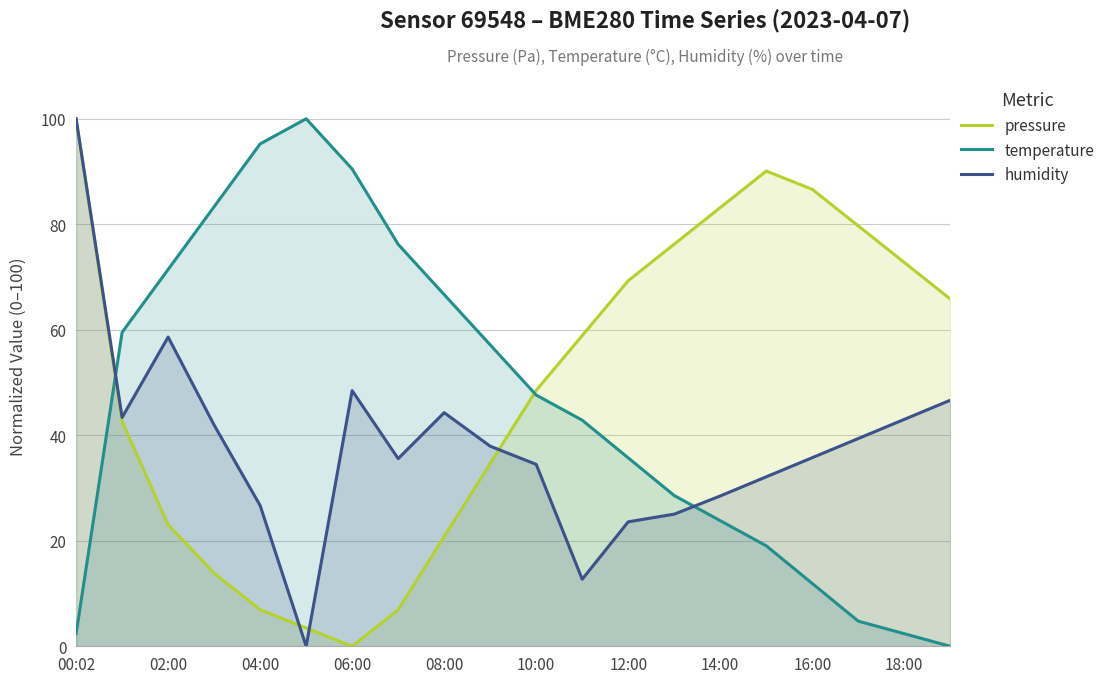

Count the number of data series in this chart.

3